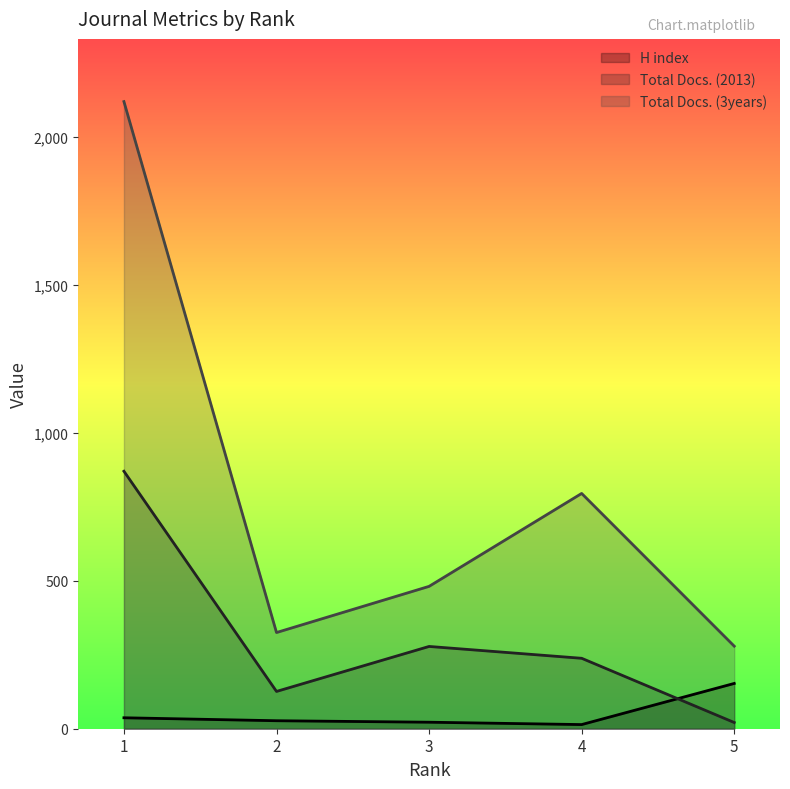

In Total Docs. (3years), how many points are higher than both neighbors (excluding endpoints)?

1